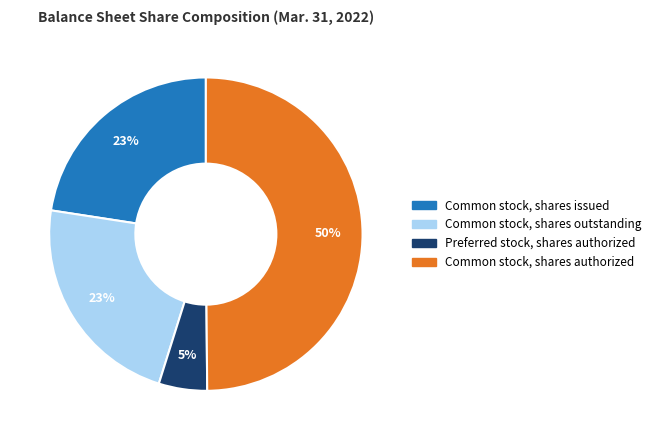

Do Preferred stock, shares authorized and Common stock, shares authorized together represent more than half of the pie?

Yes